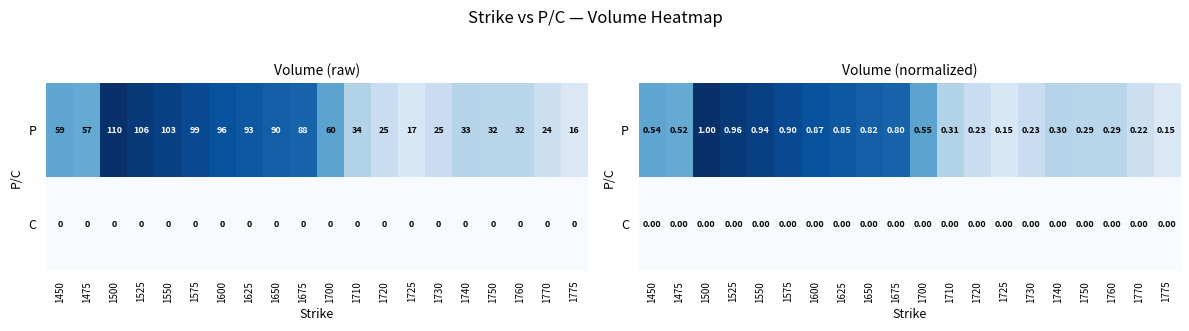

How many categories are shown in the chart?

20